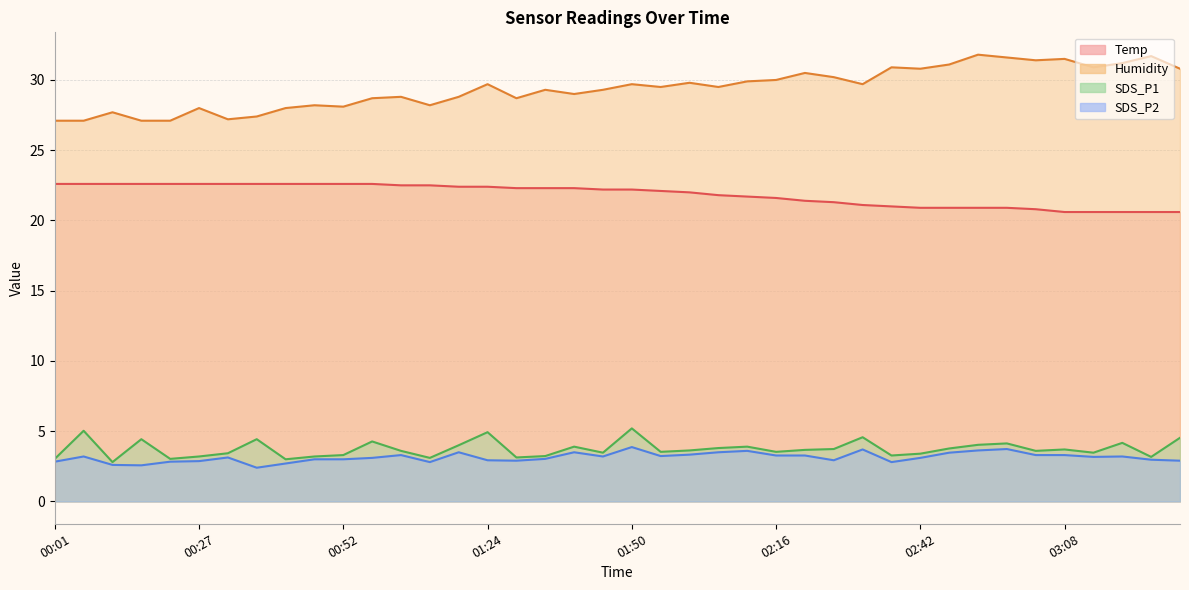

True or false: SDS_P2 and Humidity intersect in this chart.

False